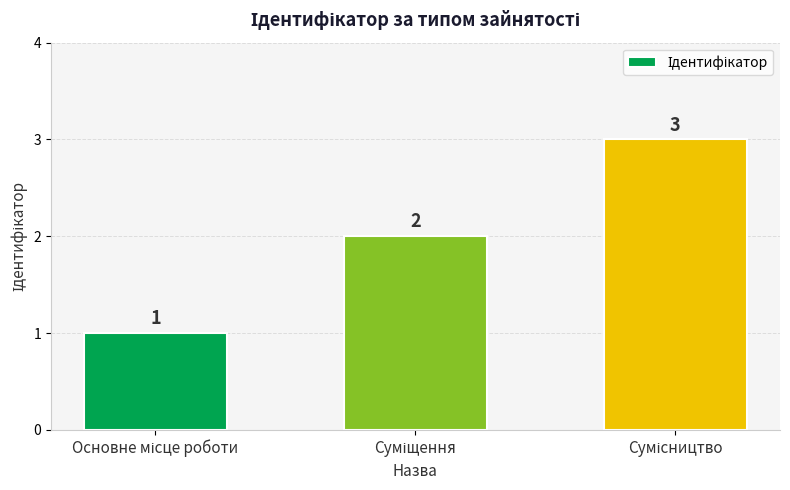

Does the chart contain stacked bars?

No